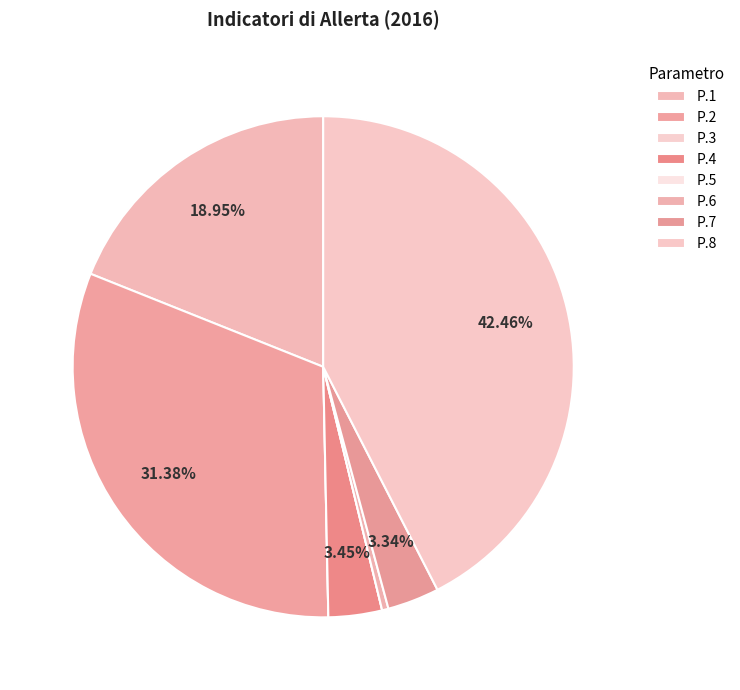

Is there a majority slice in this chart?

No